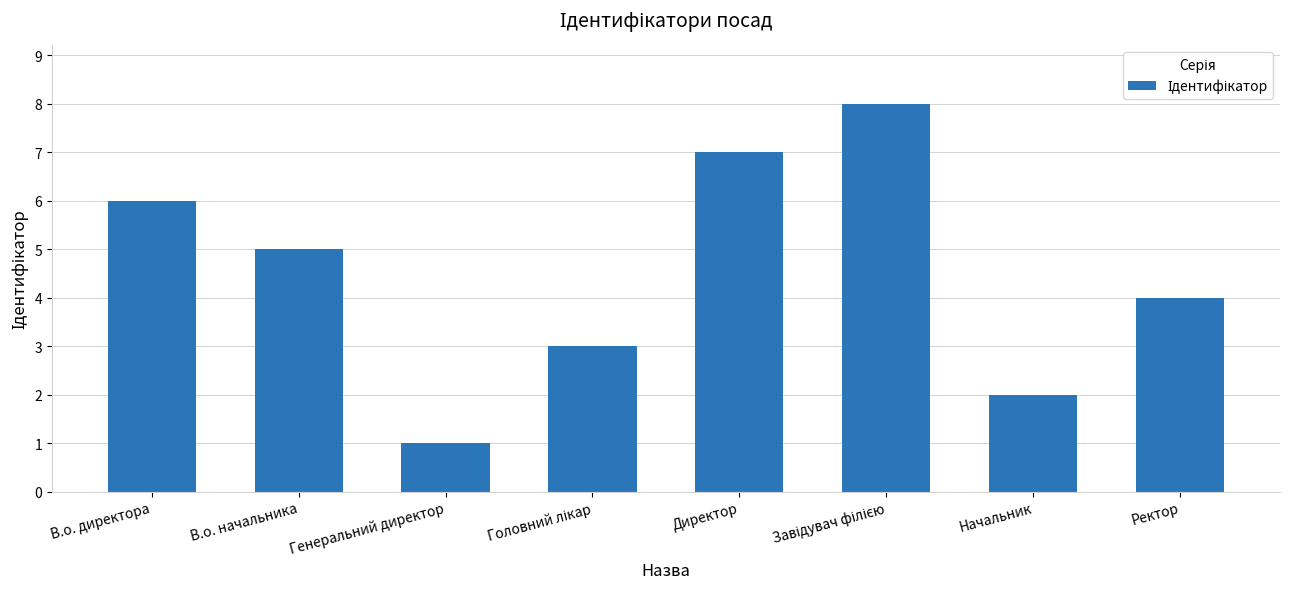

Reading left to right, list all the values displayed in this chart.

6	5	1	3	7	8	2	4